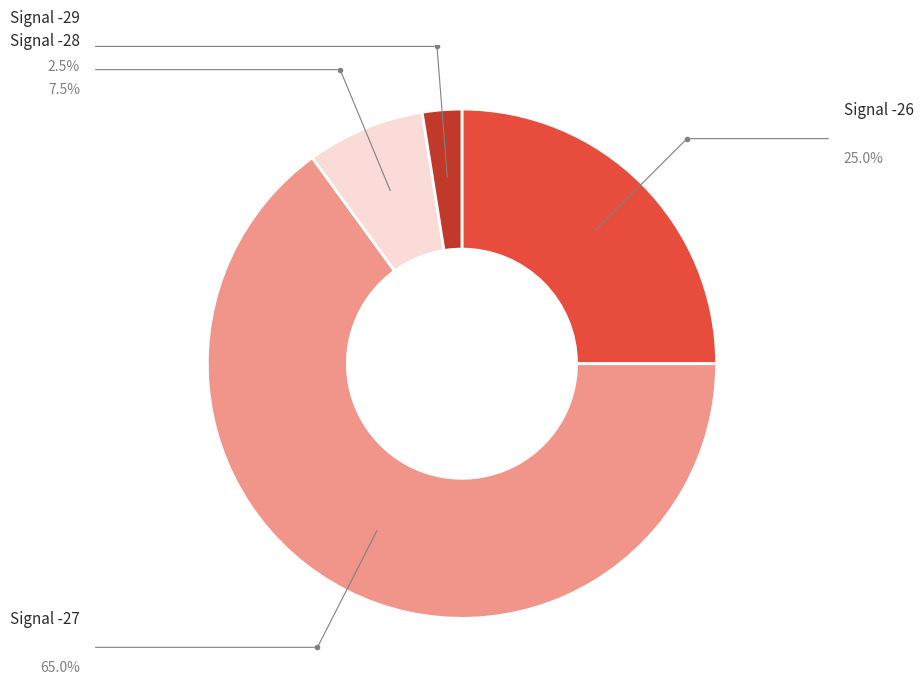

Count the number of slices in the pie.

4